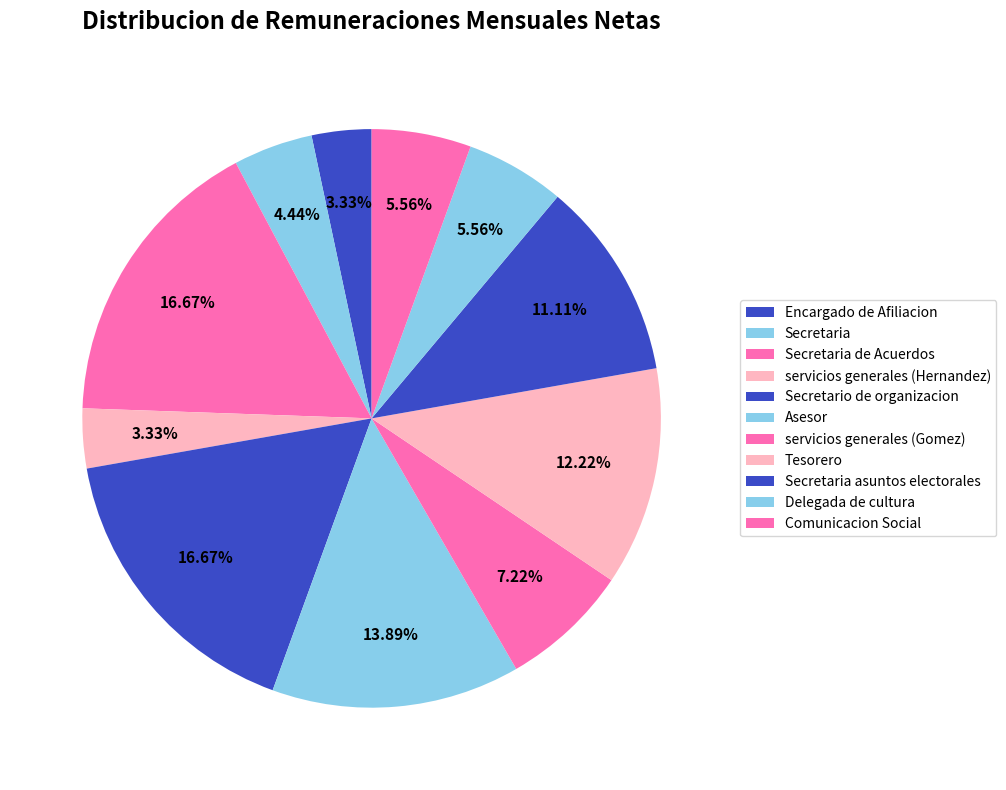

To the nearest percent, what percentage of the pie is Delegada de cultura?

6%